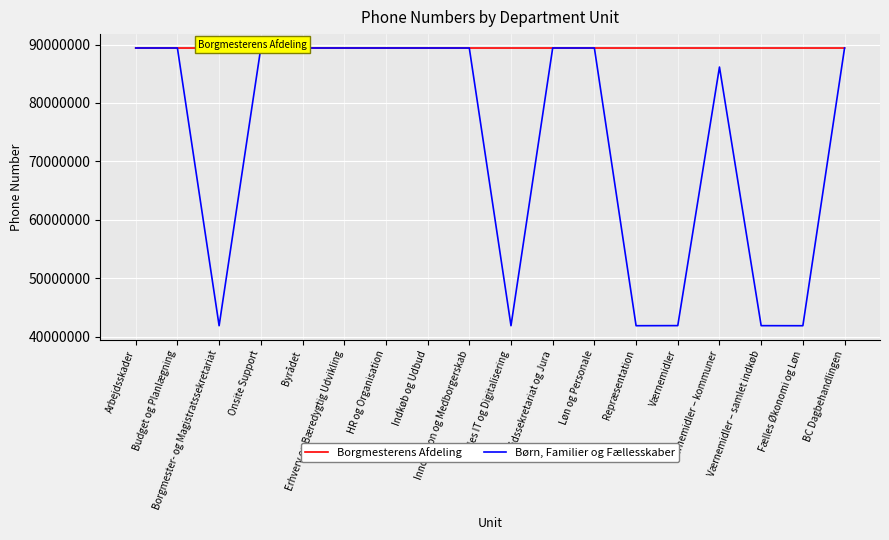

Which series has the largest total across all categories?

Borgmesterens Afdeling